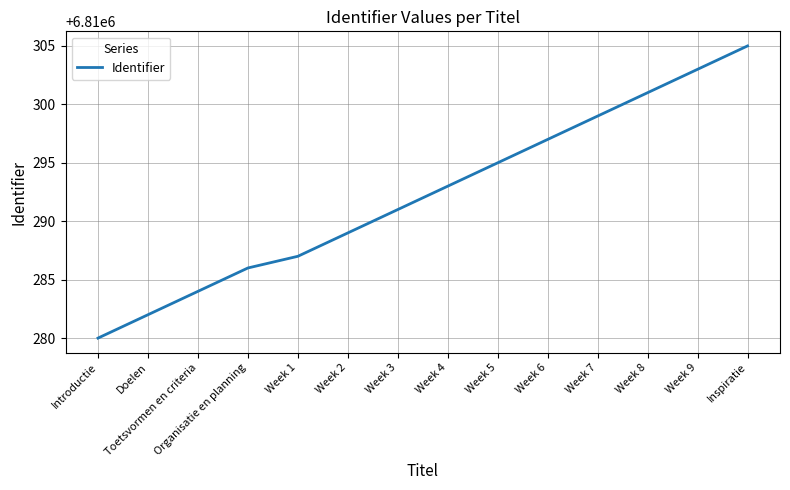

What is the sum of all values?

95344092